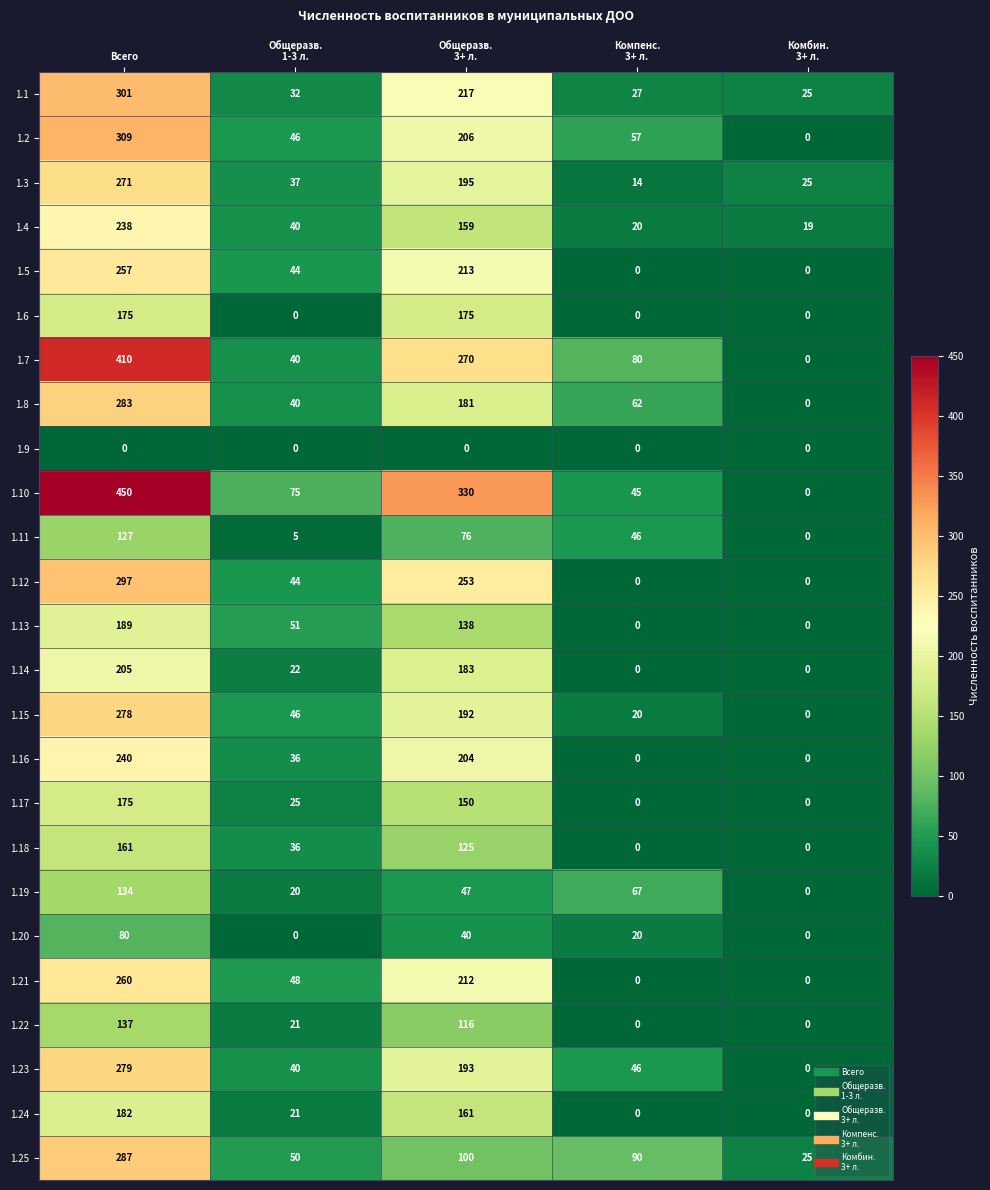

How many series are shown in this chart?

25